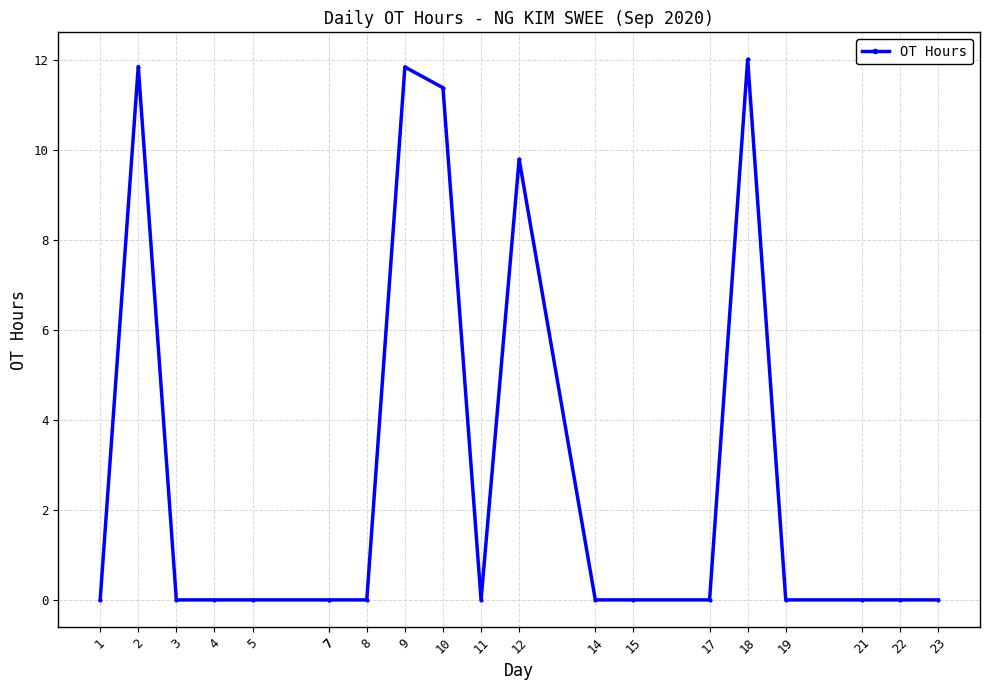

Does the chart display data point markers on the line(s)?

Yes